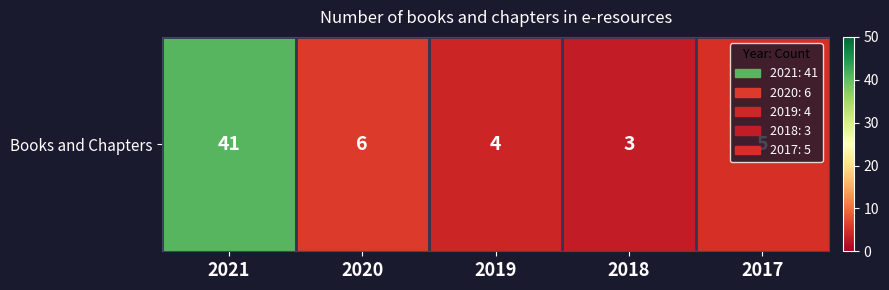

Rank the categories by value from lowest to highest.

2018, 2019, 2017, 2020, 2021